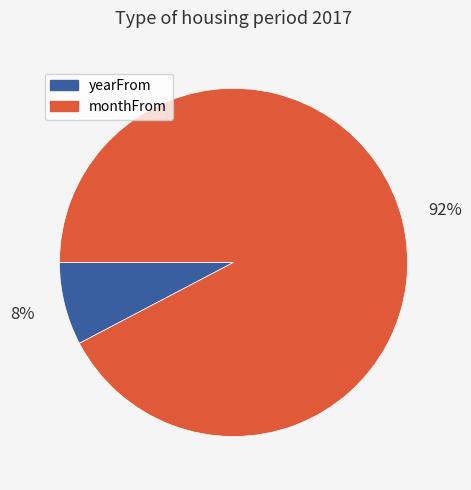

To the nearest percent, what is the average slice percentage?

50%